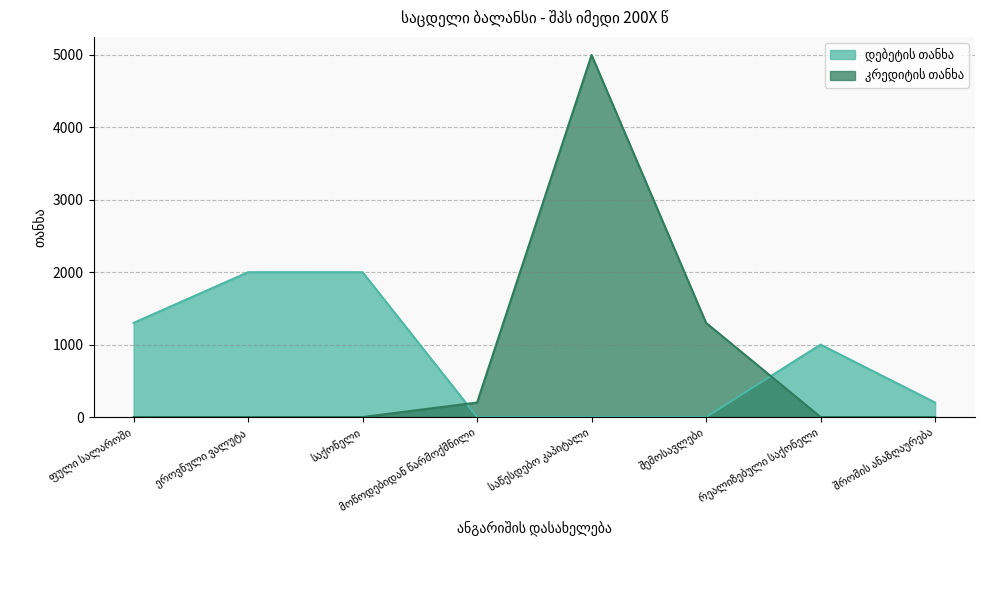

What is the value of the კრედიტის თანხა point at the 4th from the left?

200